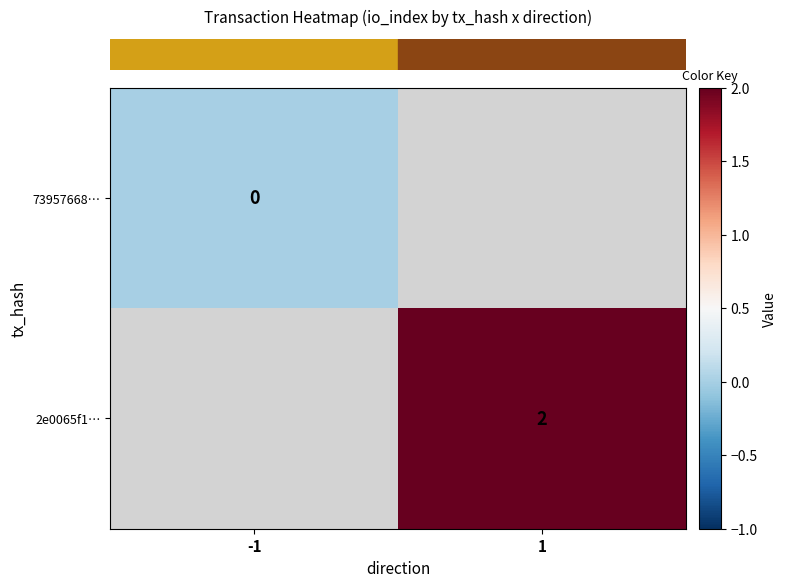

Which label corresponds to the largest value in the chart?

1